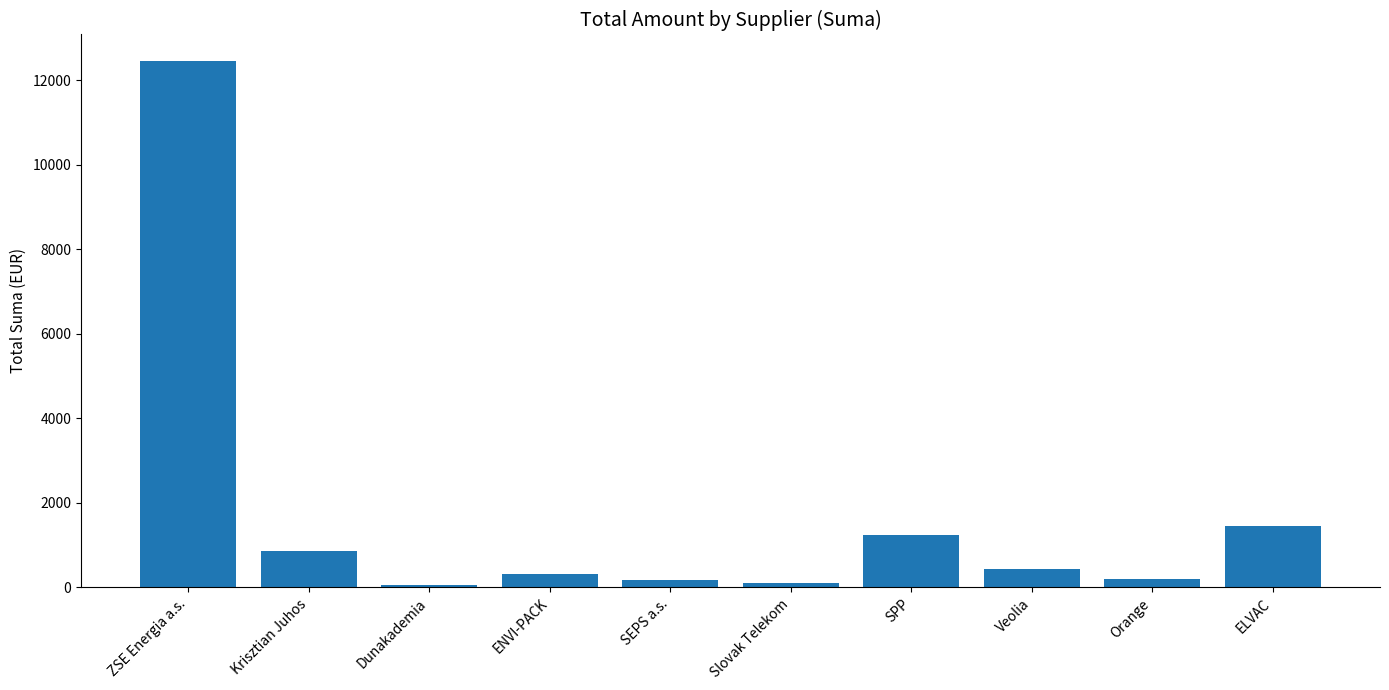

Between Orange and ELVAC, which is larger?

ELVAC